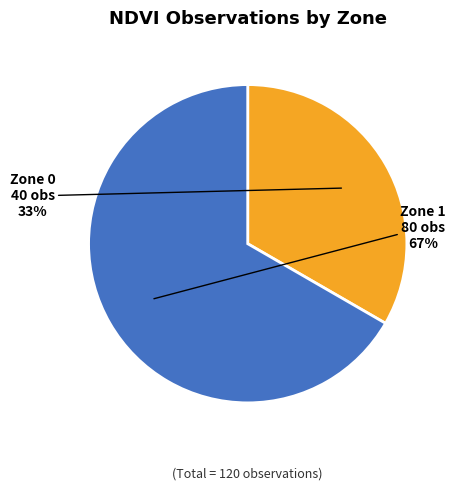

Is there a majority slice in this chart?

Yes